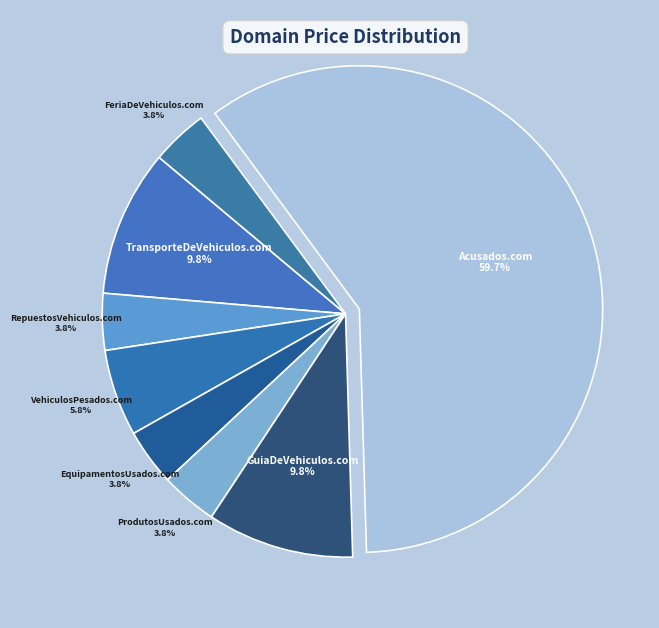

Count the number of slices in the pie.

8